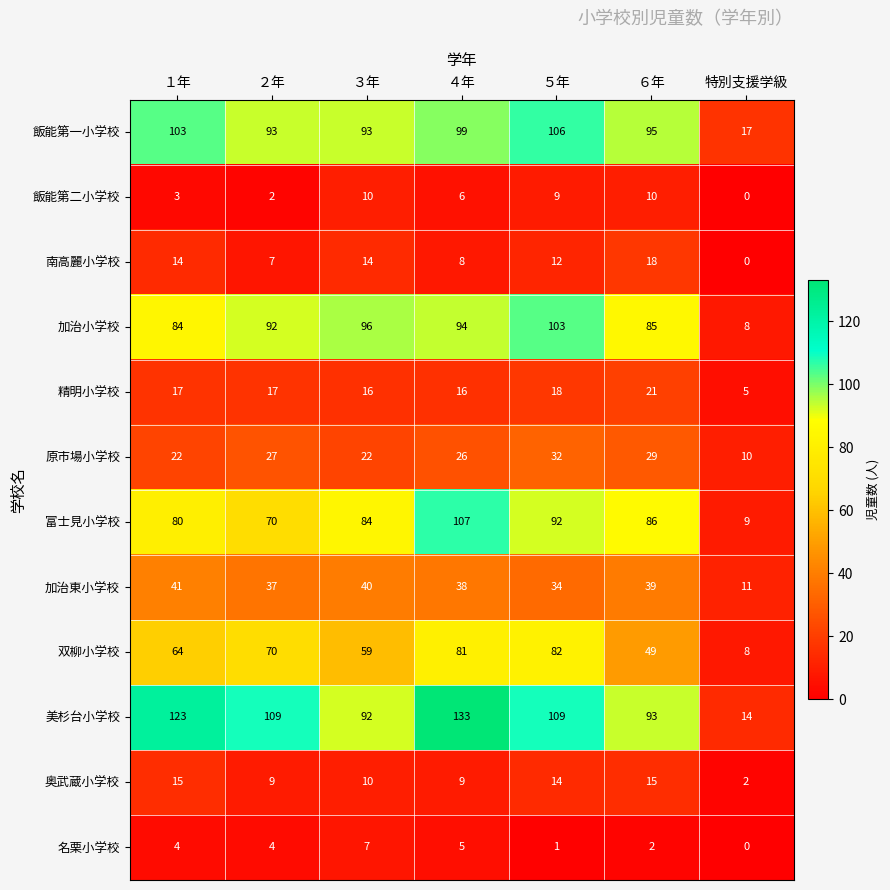

Rank the series at ５年 from highest to lowest value.

美杉台小学校, 飯能第一小学校, 加治小学校, 富士見小学校, 双柳小学校, 加治東小学校, 原市場小学校, 精明小学校, 奥武蔵小学校, 南高麗小学校, 飯能第二小学校, 名栗小学校